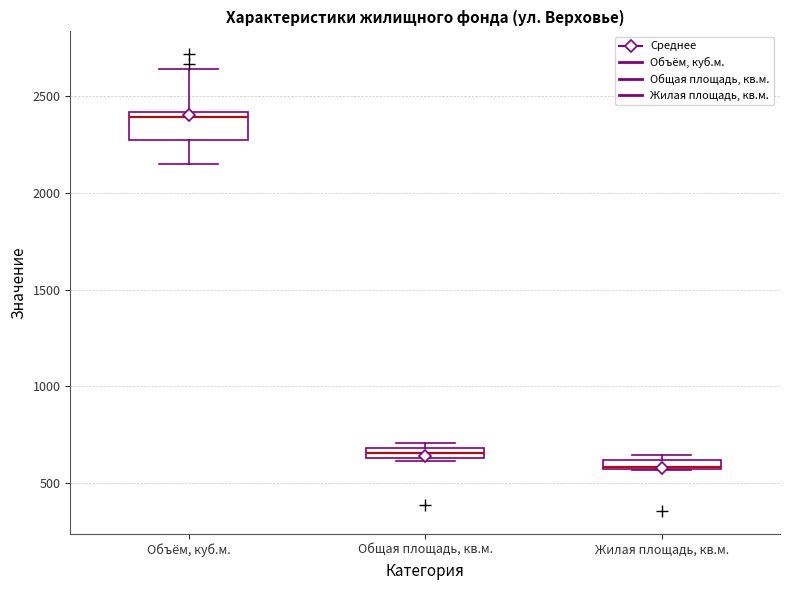

Which box is the tallest, from its lower edge to its upper edge?

Объём, куб.м.